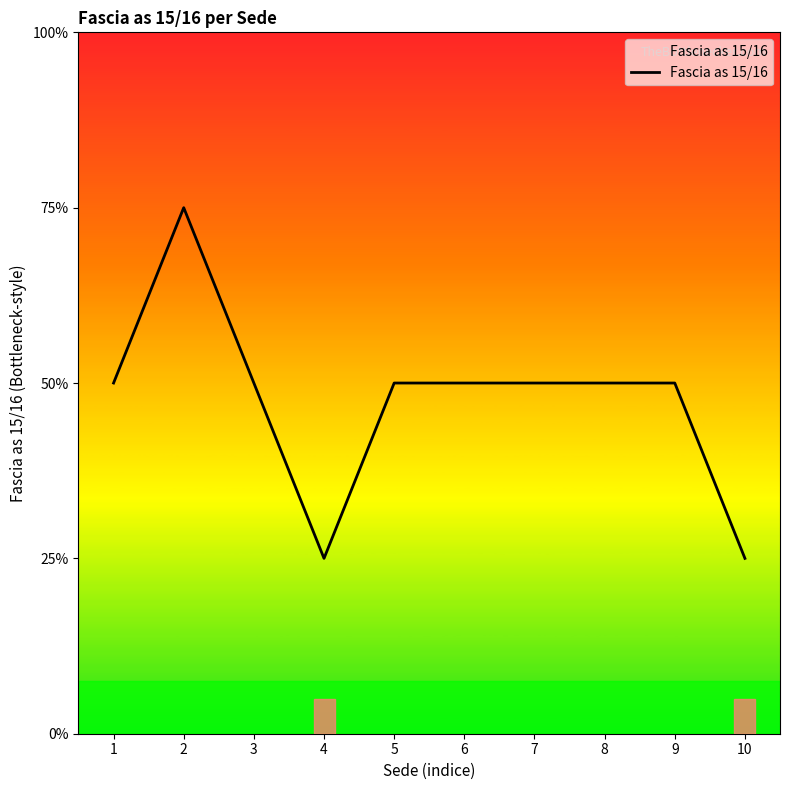

True or false: the data shows 1 at 3.

False